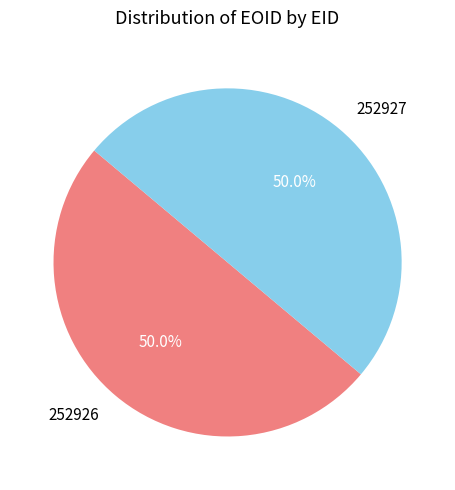

What percentage do 252927 and 252926 together represent?

100.0%